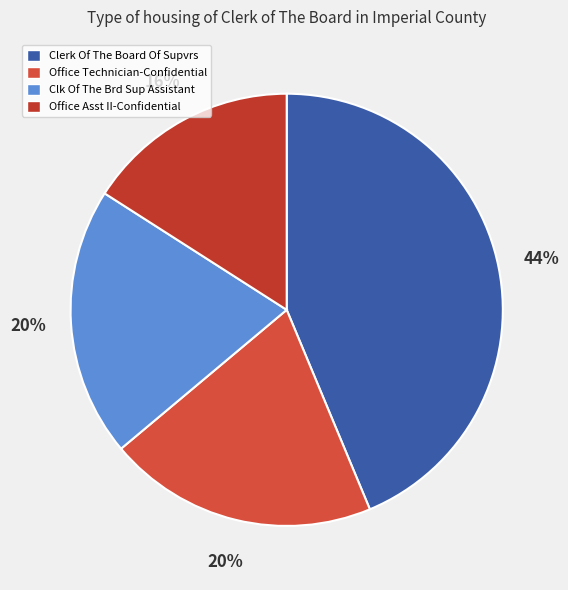

How many segments does this pie chart have?

4